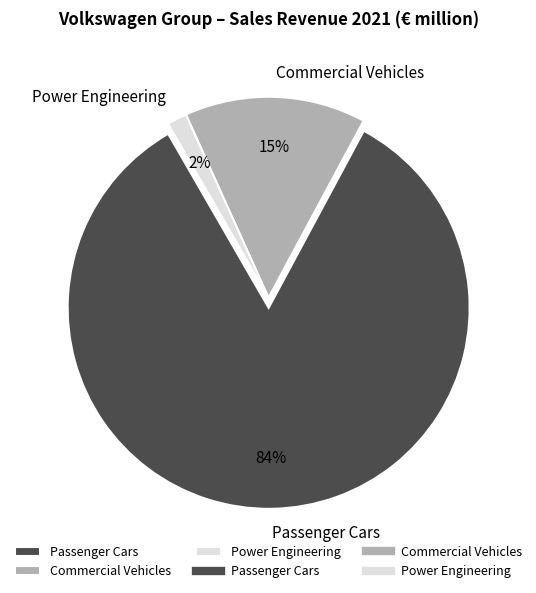

To the nearest percent, what is the difference between the Power Engineering and Commercial Vehicles slice percentages?

13%